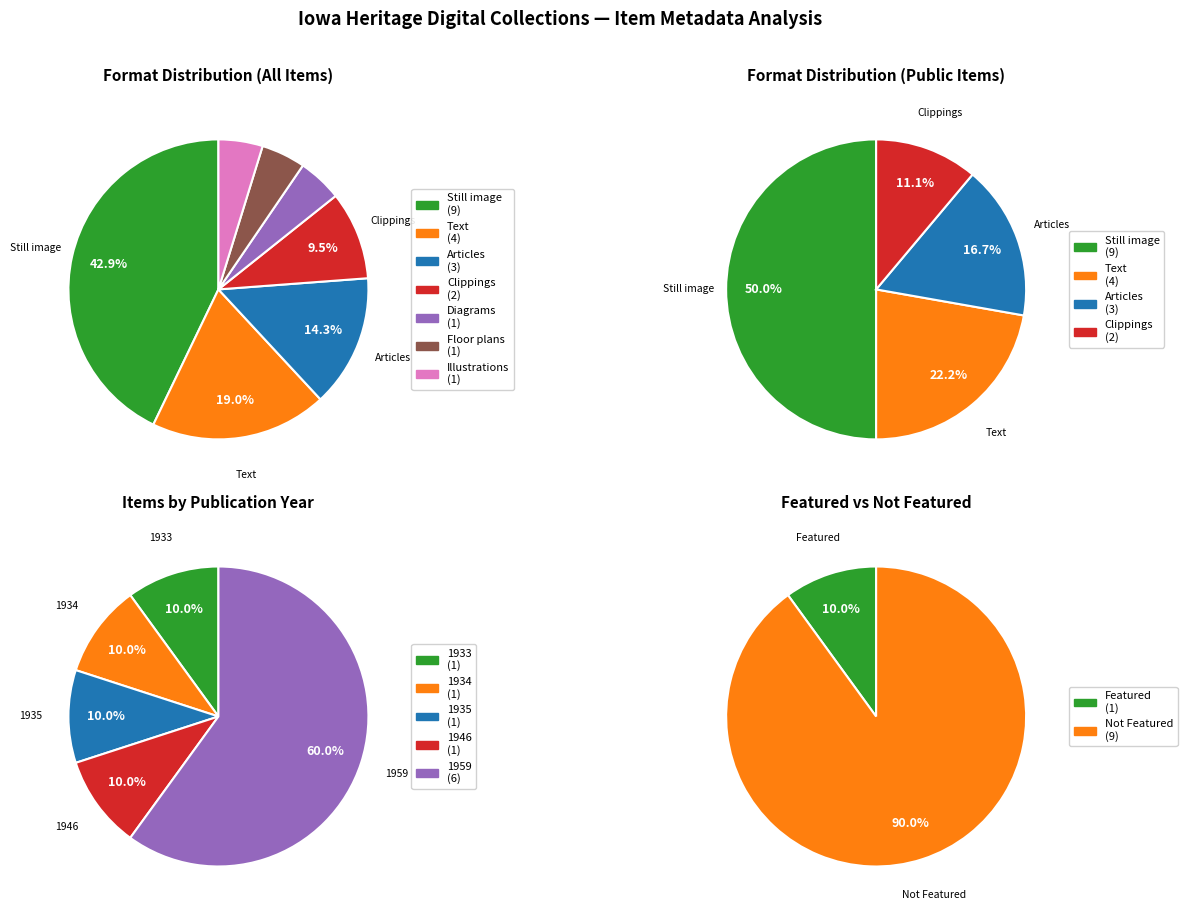

What is the ratio of the value at Diagrams to the value at Still image?

0.1